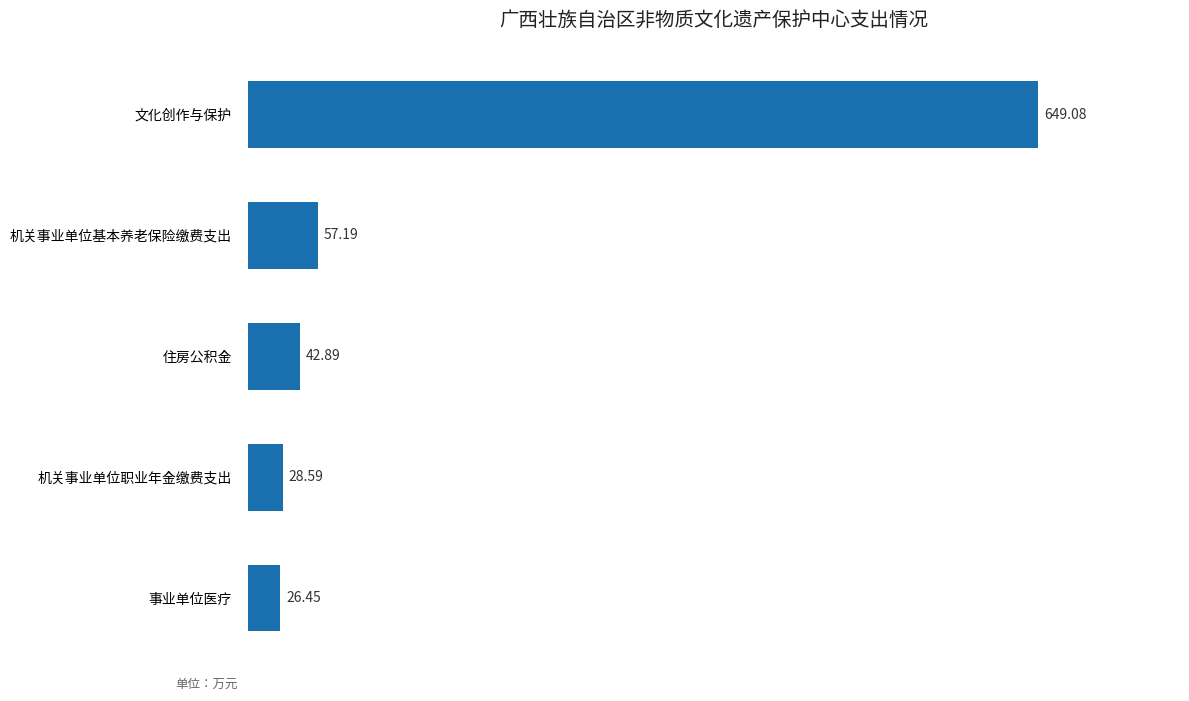

List the labels in order of value, smallest first.

事业单位医疗, 机关事业单位职业年金缴费支出, 住房公积金, 机关事业单位基本养老保险缴费支出, 文化创作与保护